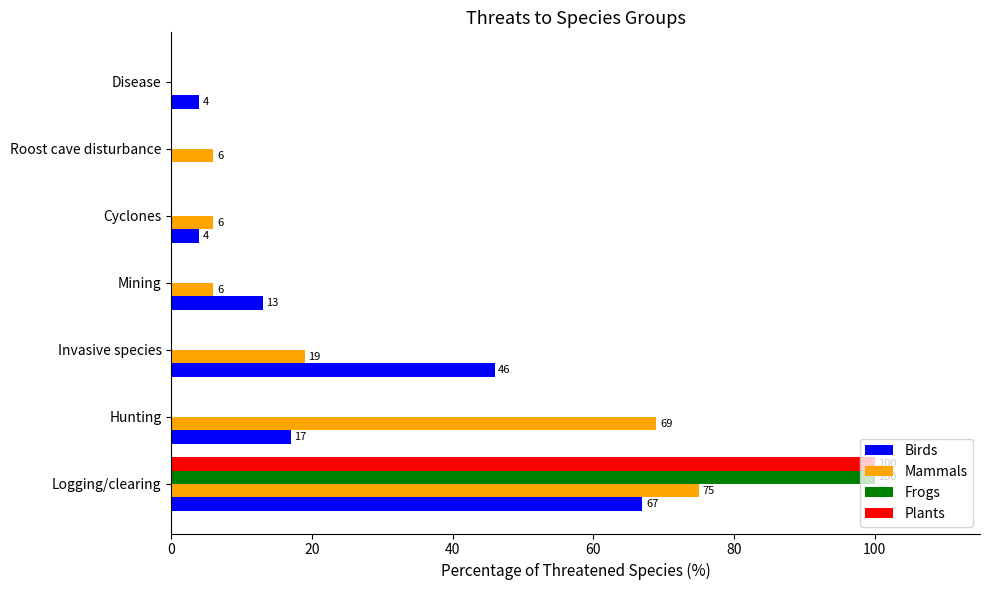

What is the sum of the Mammals values at Cyclones and Invasive species?

25